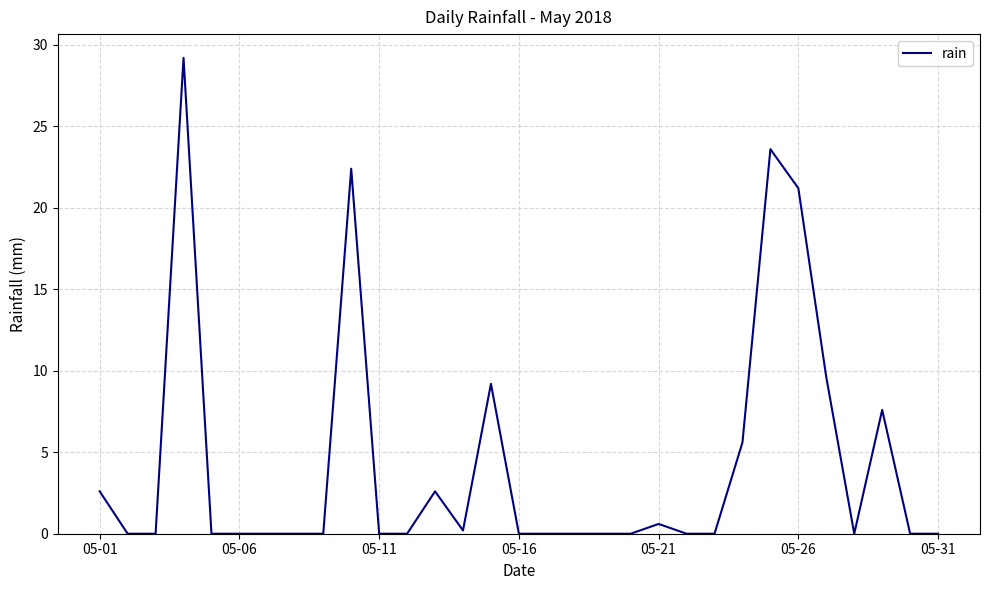

What is the difference between the maximum and minimum values?

29.2